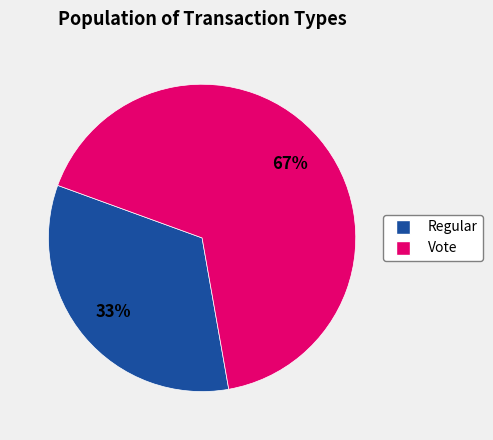

How many slices are in this pie chart?

2